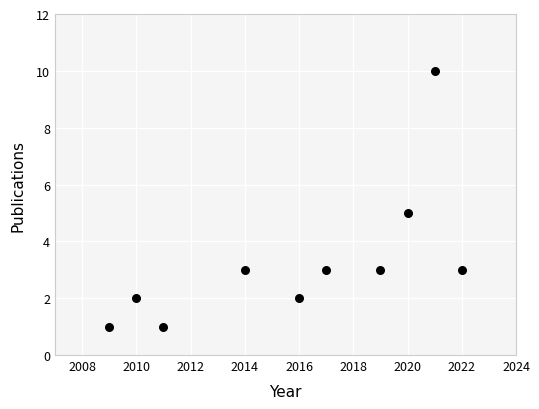

What is the range of X values (max minus min)?

13